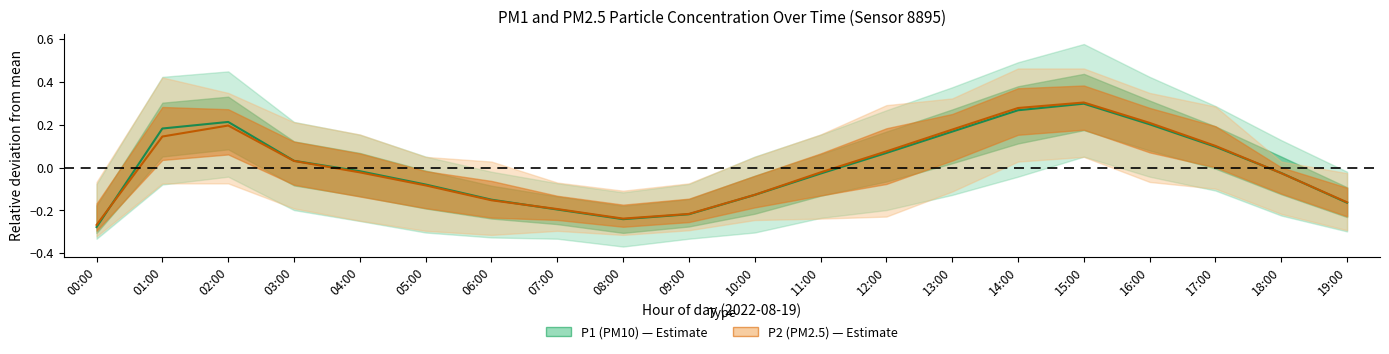

Reading right to left, extract all data points from this chart.

P1: -0.2	-0.0	0.1	0.2	0.3	0.3	0.2	0.1	-0.0	-0.1	-0.2	-0.2	-0.2	-0.2	-0.1	-0.0	0.0	0.2	0.2	-0.3
P2: -0.2	-0.0	0.1	0.2	0.3	0.3	0.2	0.1	-0.0	-0.1	-0.2	-0.2	-0.2	-0.2	-0.1	-0.0	0.0	0.2	0.1	-0.3